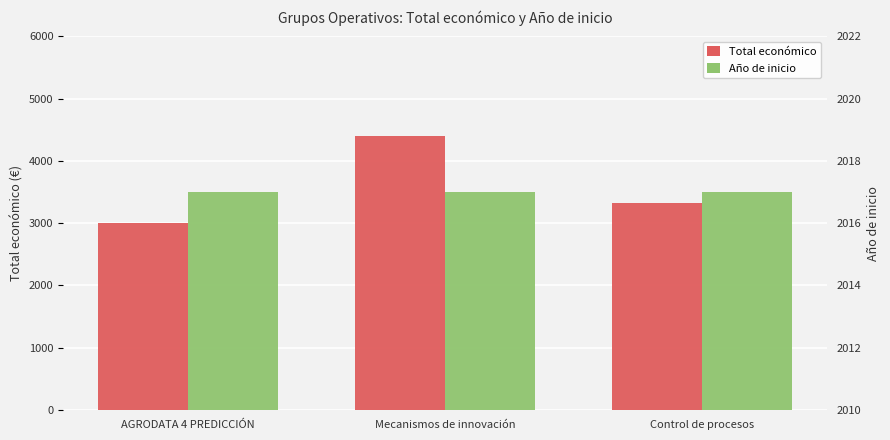

How many bars are there in each group?

2